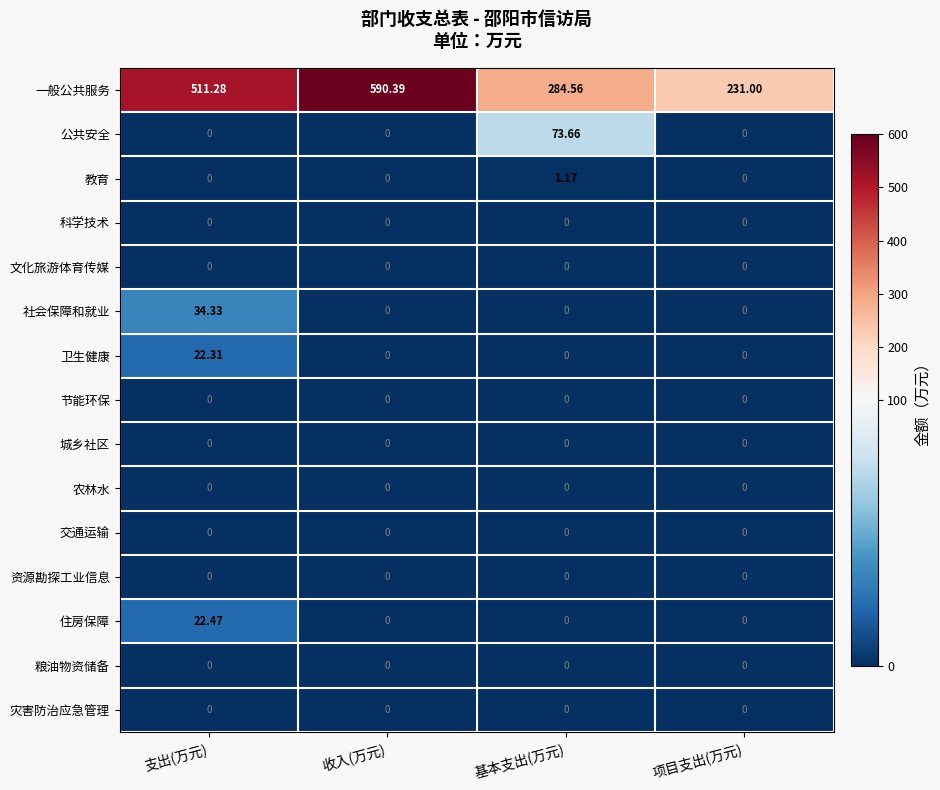

Which series has the largest range (max minus min)?

一般公共服务